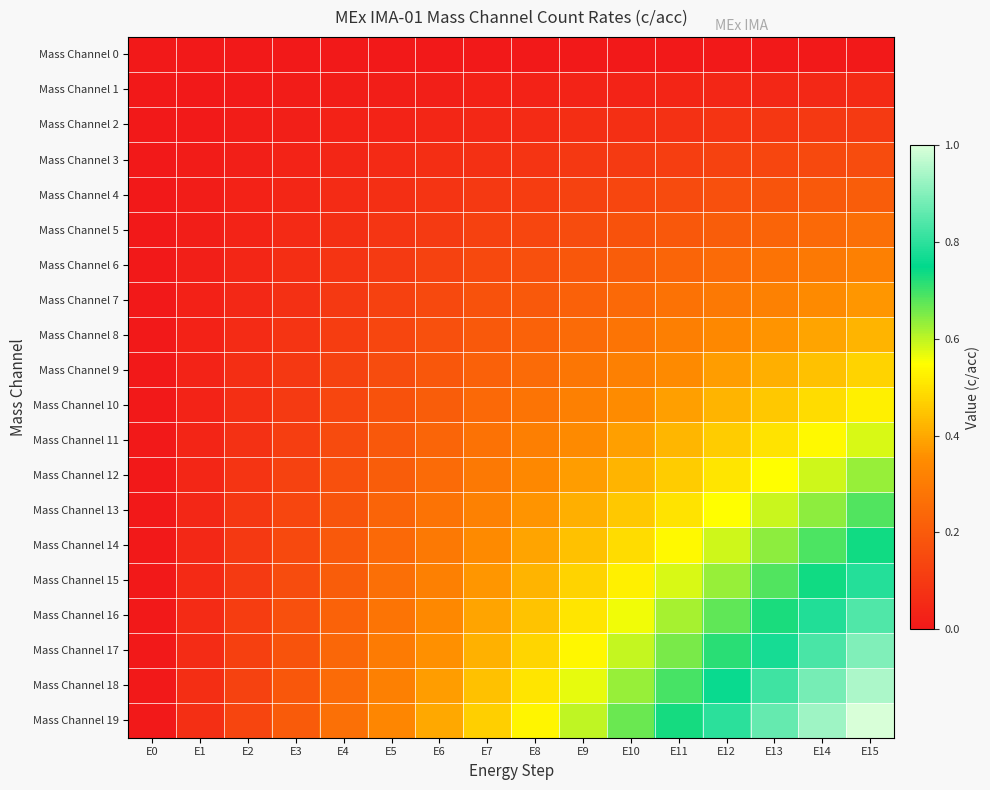

Which label corresponds to the smallest value in the chart?

E0